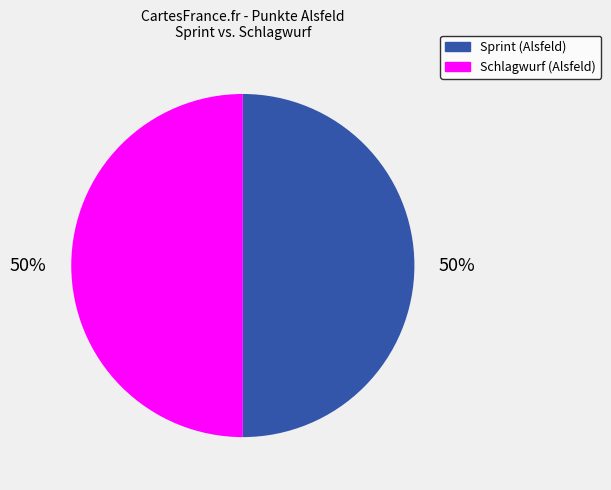

To the nearest percent, what is the average slice percentage?

50%